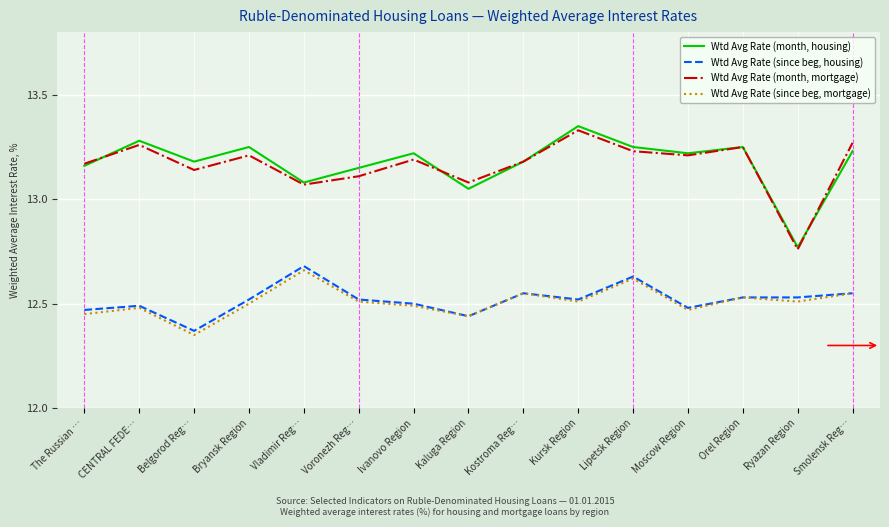

The value of Wtd Avg Rate (since beg, housing) at Kostroma Reg… is 4.7. True or false?

False